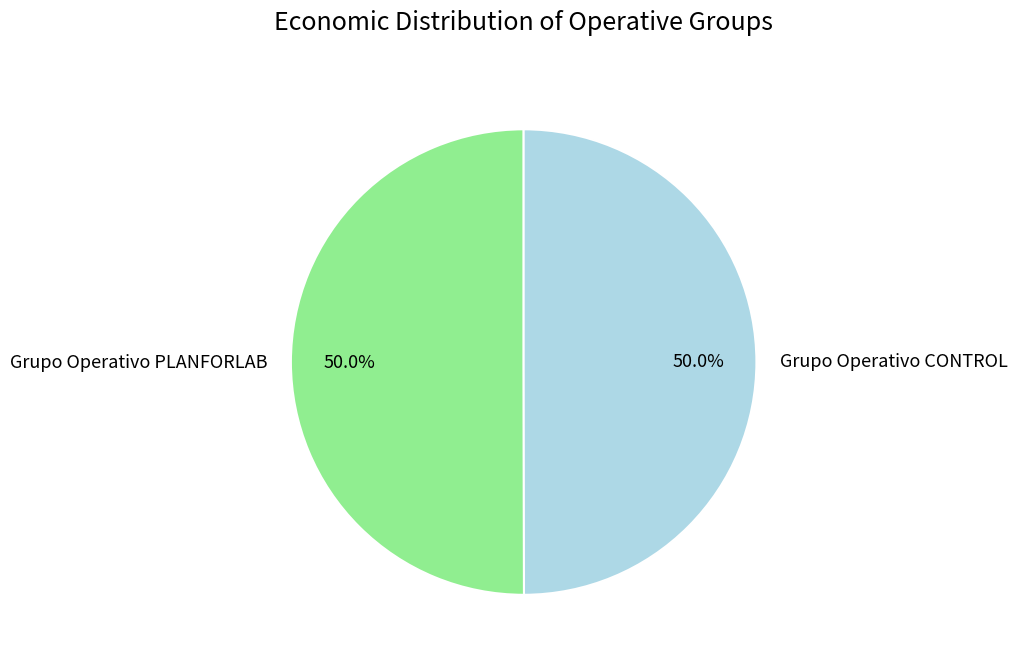

To the nearest percent, what percentage of the pie is Grupo Operativo CONTROL?

50%